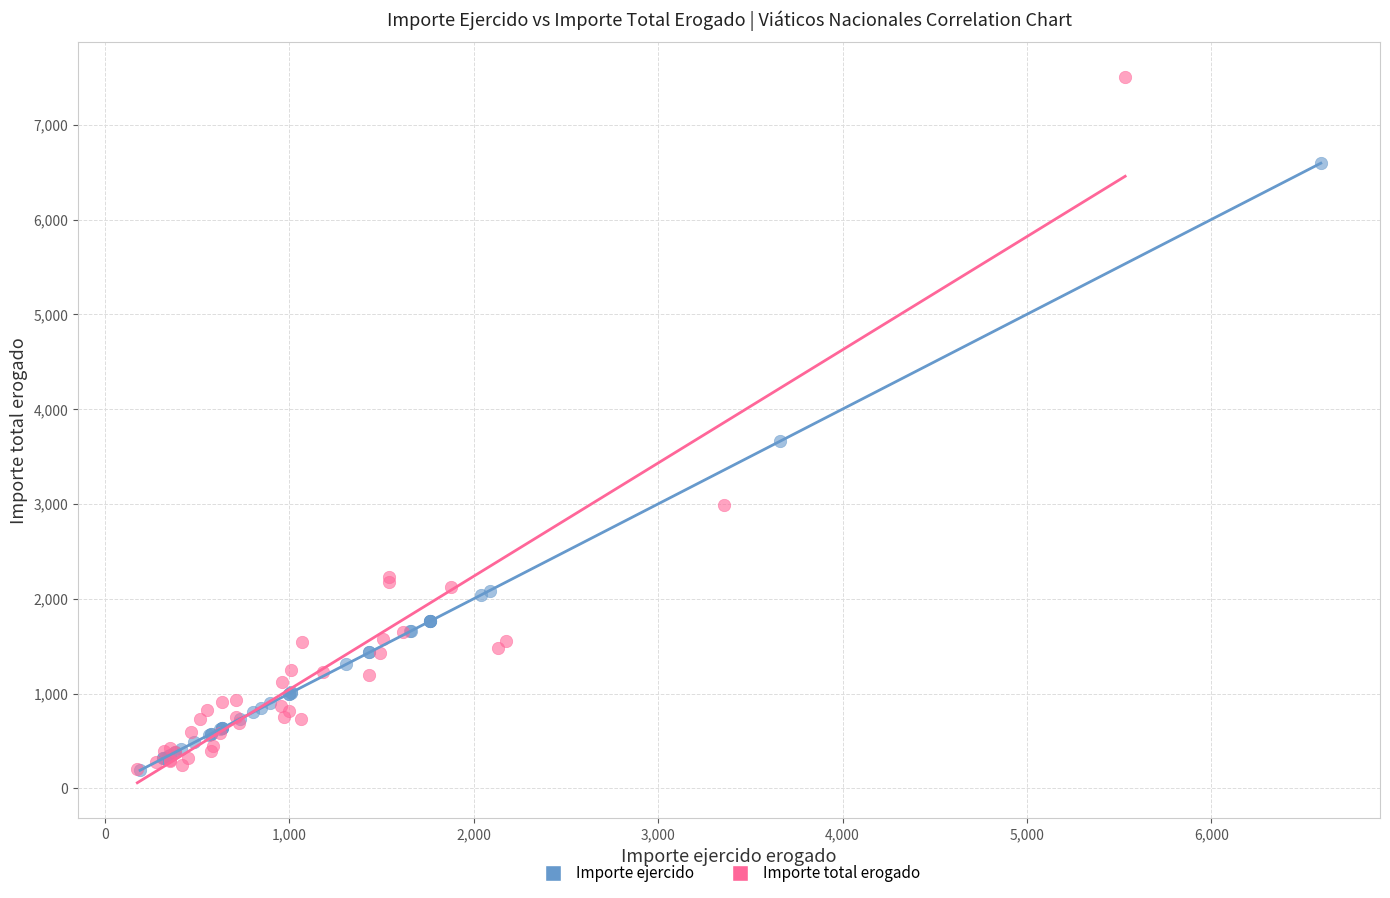

What are all the series names shown in the legend?

Importe ejercido, Importe total erogado